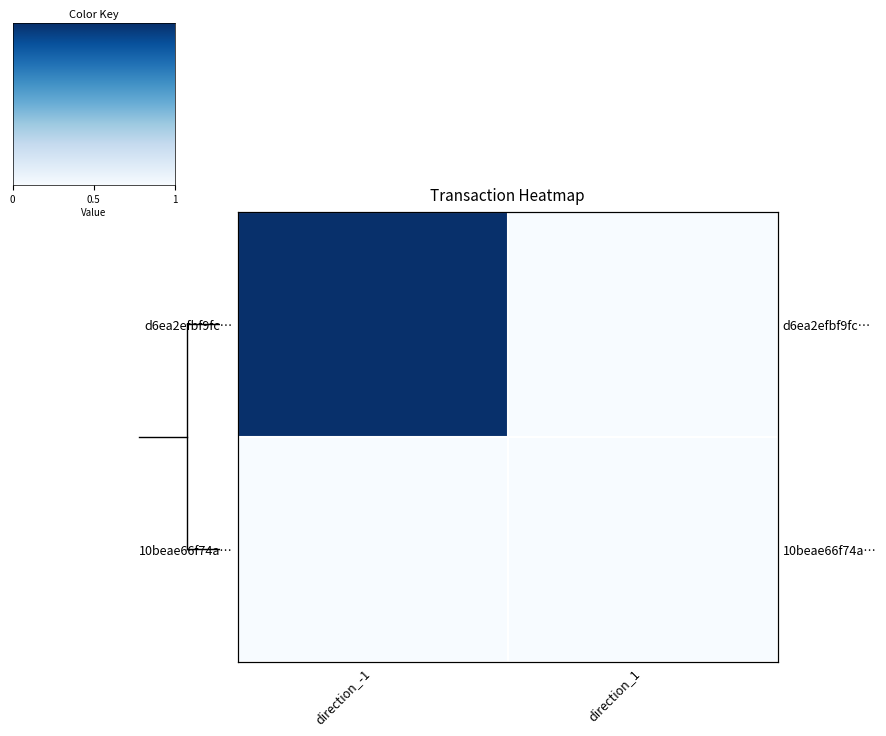

What is the total value across all series at direction_-1?

1